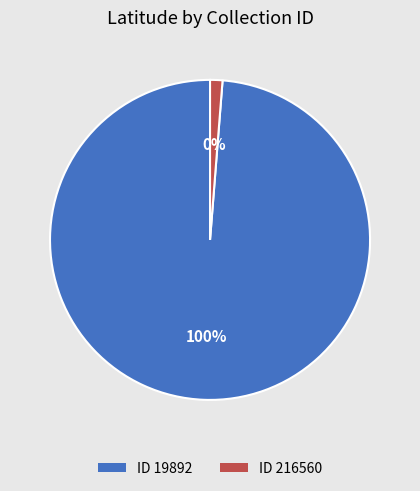

What is the change in value from 19892 to 216560?

-39.5